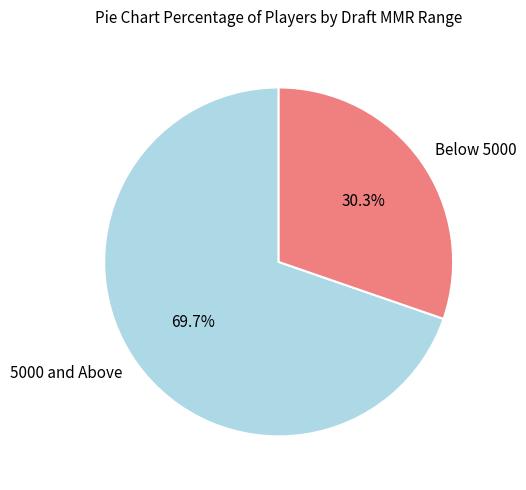

Which has a higher value, 5000 and Above or Below 5000?

5000 and Above